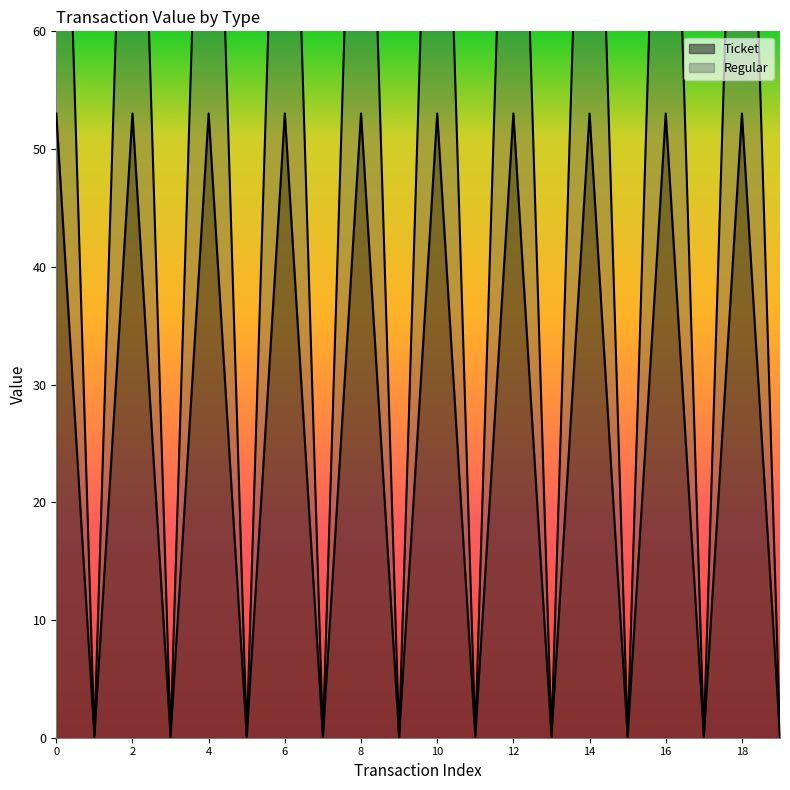

Which series has the widest spread of values?

Regular